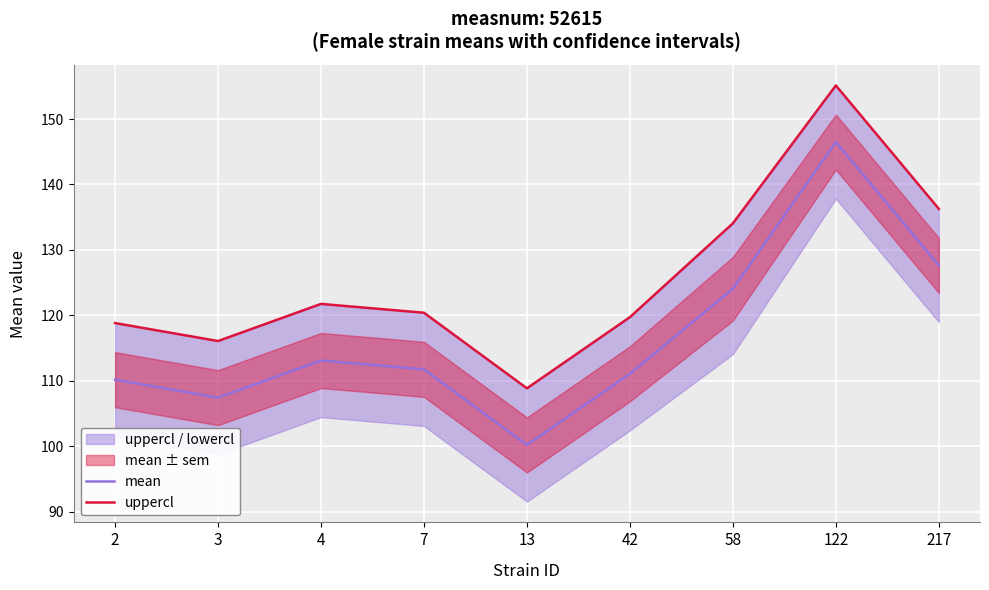

The value of mean at 58 is 172.5. True or false?

False